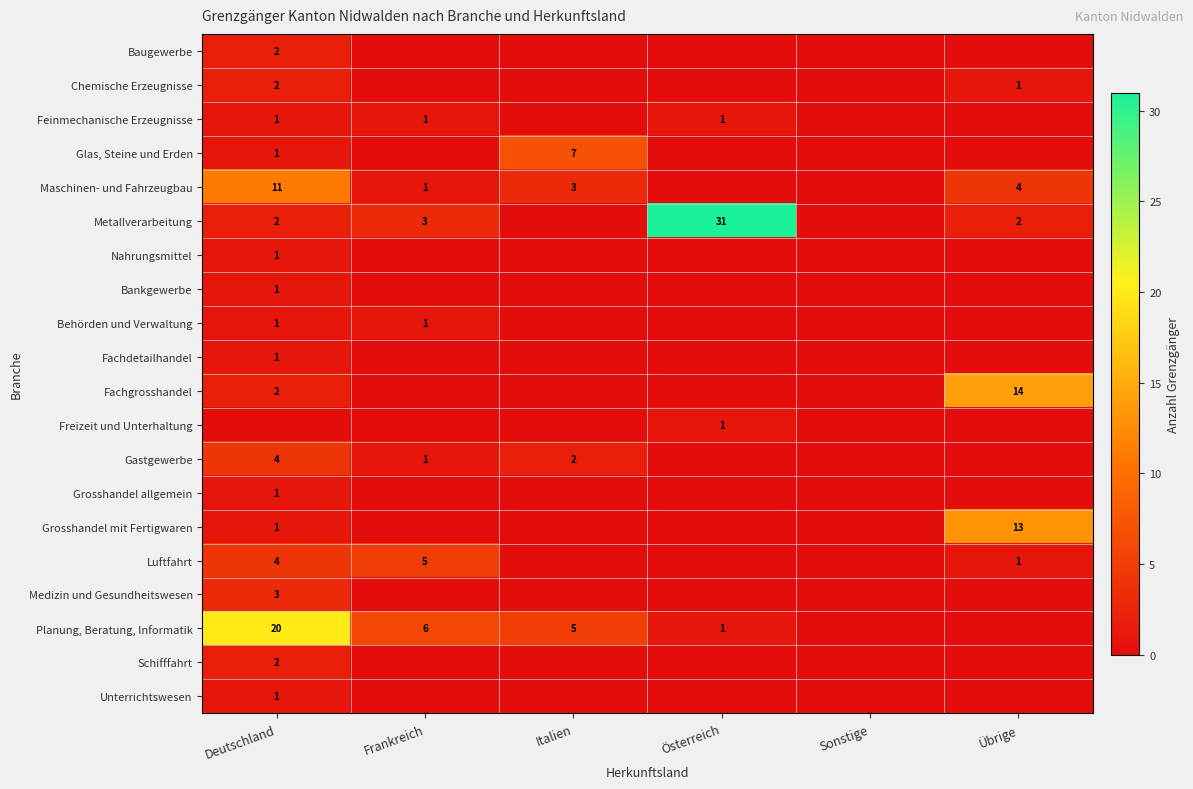

What is the total value across all series at Übrige?

35